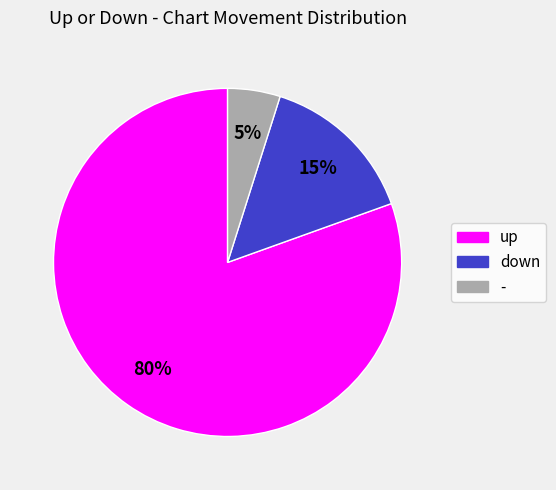

Is it true that up is 95% of the pie?

False